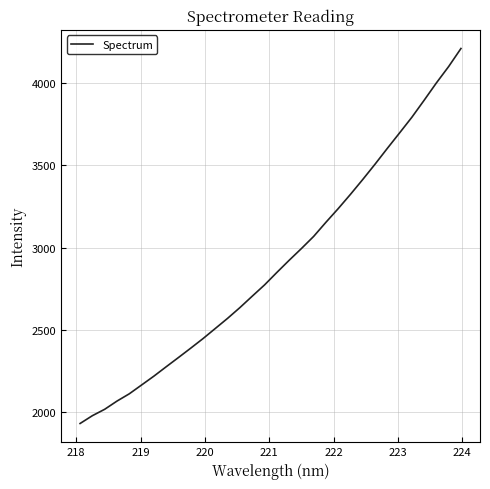

What is the minimum value shown in the chart?

1933.3